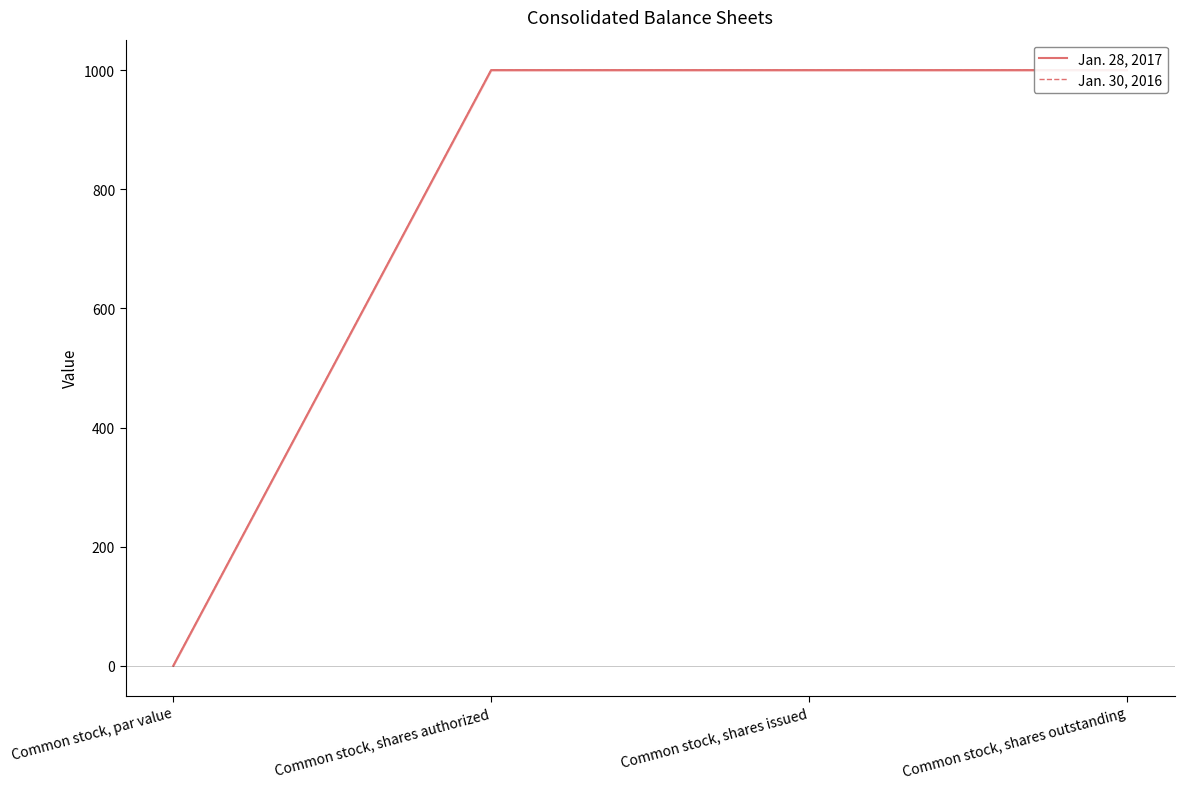

At which category is the sum across all series the highest?

Common stock, shares authorized